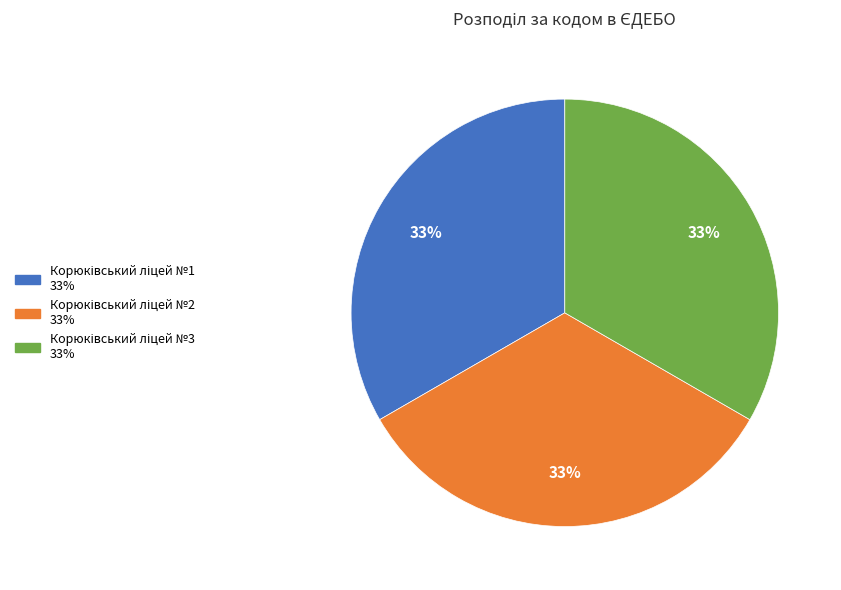

Is there a majority slice in this chart?

No